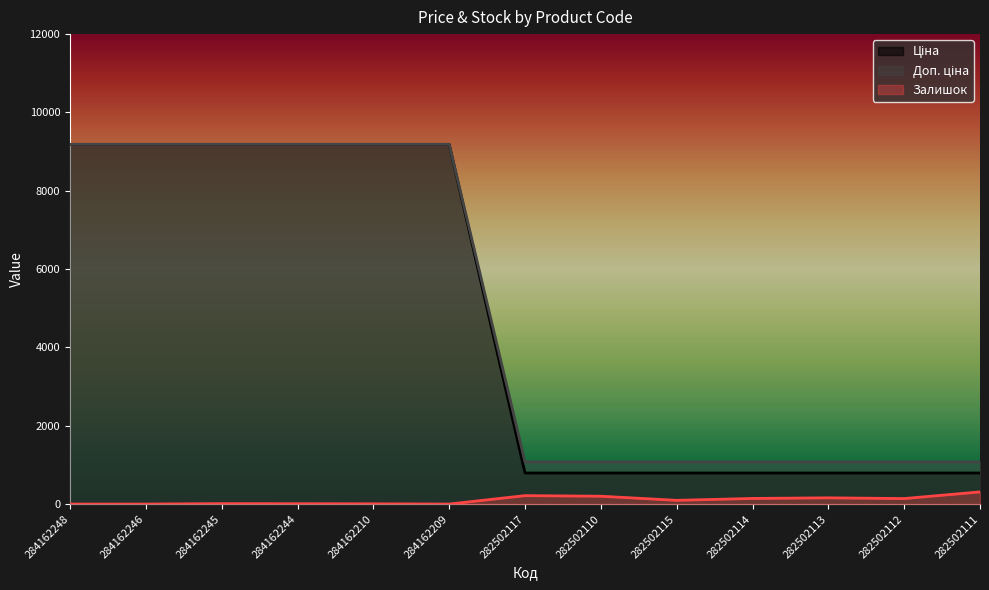

True or false: Доп. ціна has more than 0 interior local peaks.

False